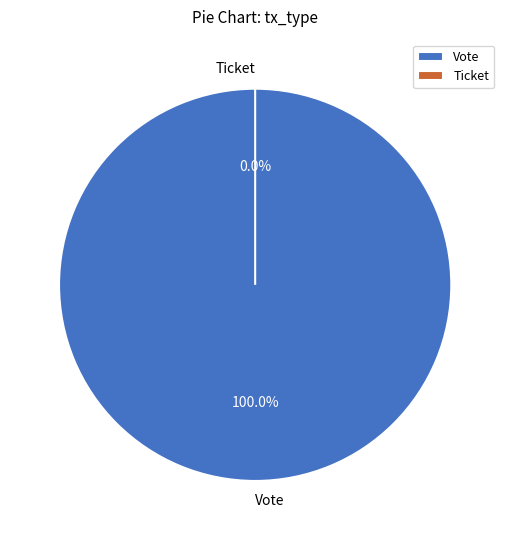

Is it true that Vote is 100% of the pie?

True